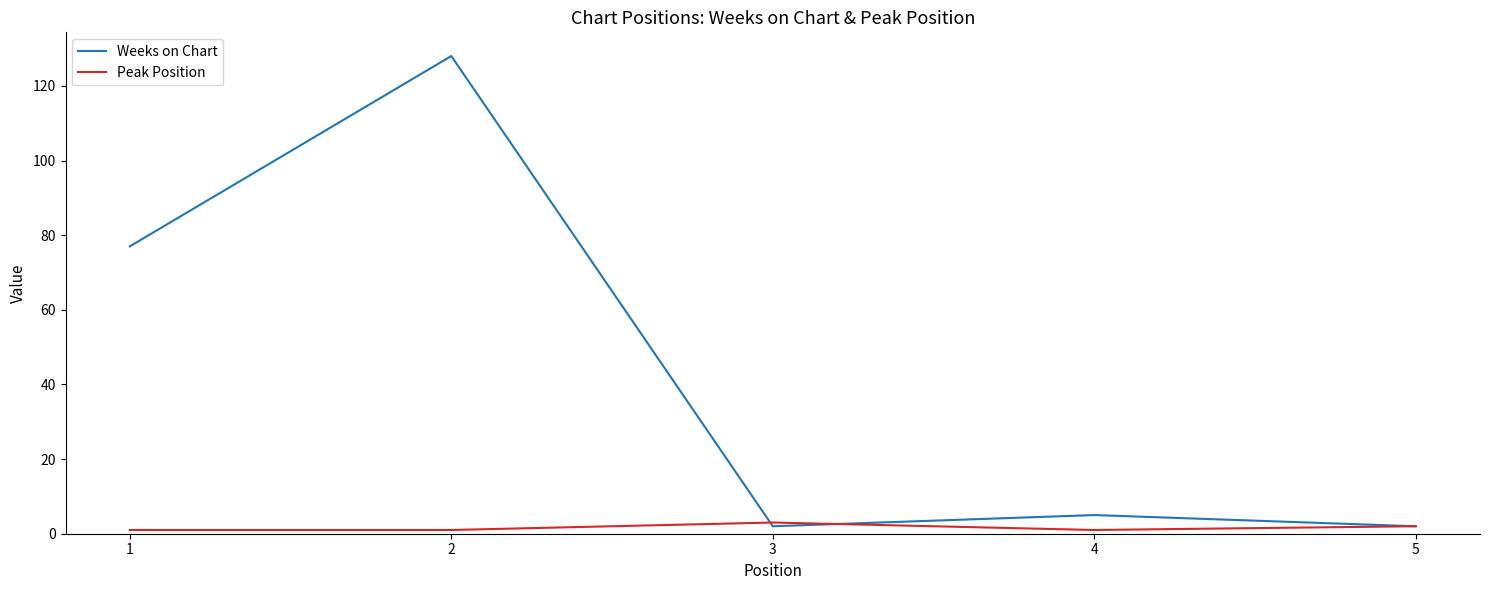

True or false: Peak Position has a value of 3 at 3.

True